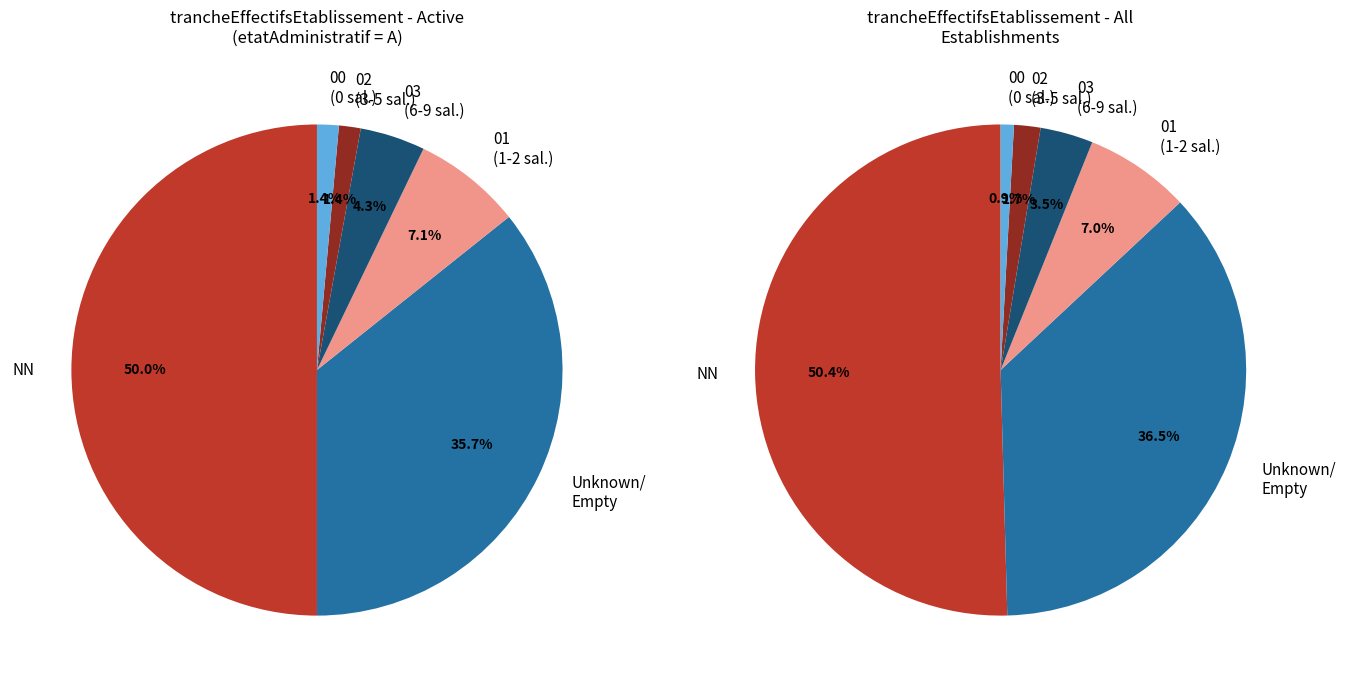

What is the total percentage of  and 01?

43.5%